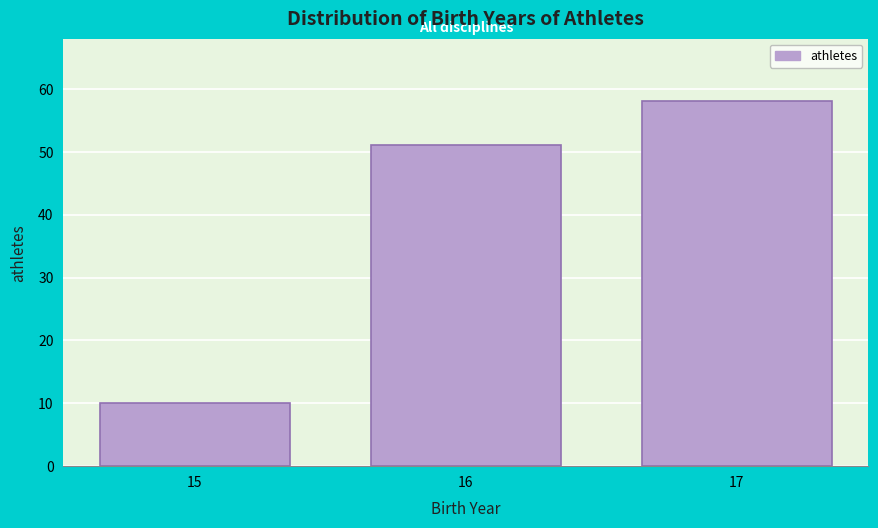

Reading left to right, transcribe all the data shown in this chart.

10	51	58